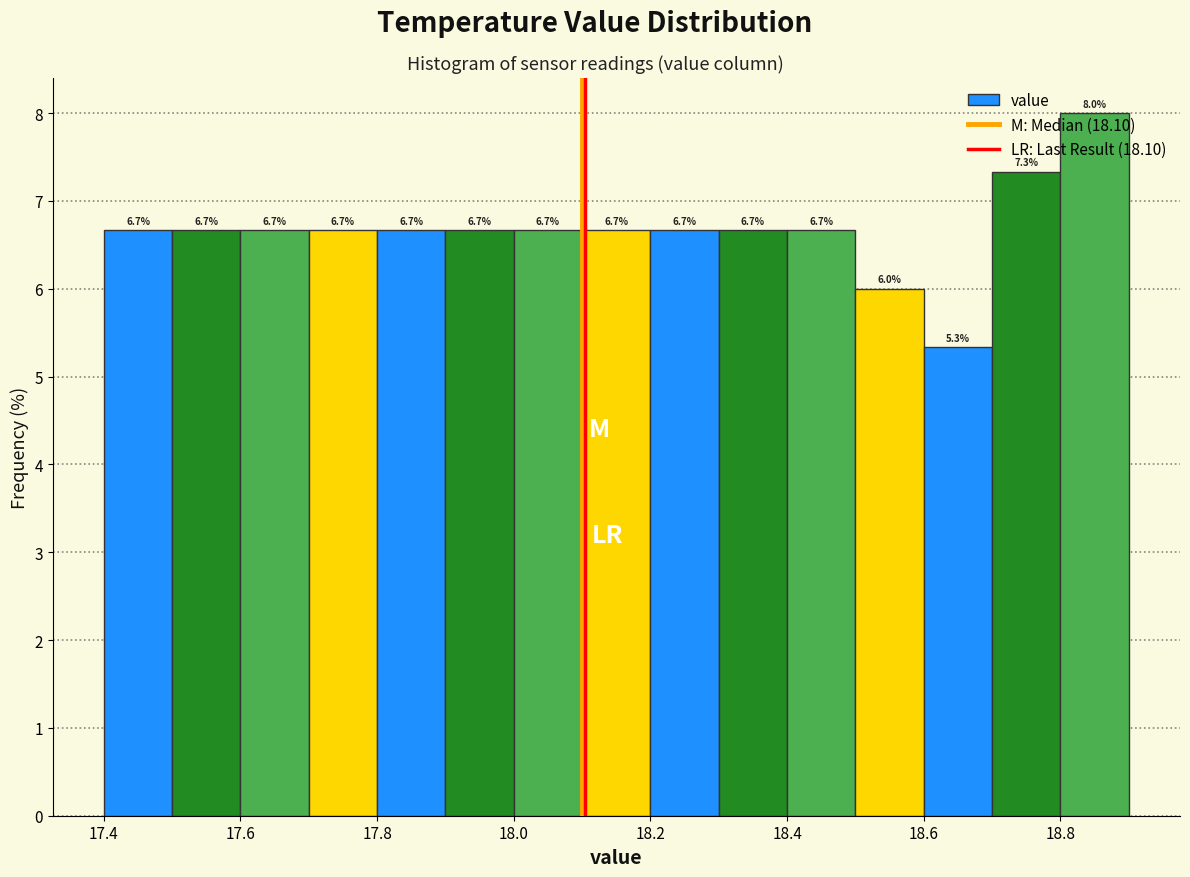

What is the height of the bar covering 18.0 to 18.1 on the x-axis?

6.7